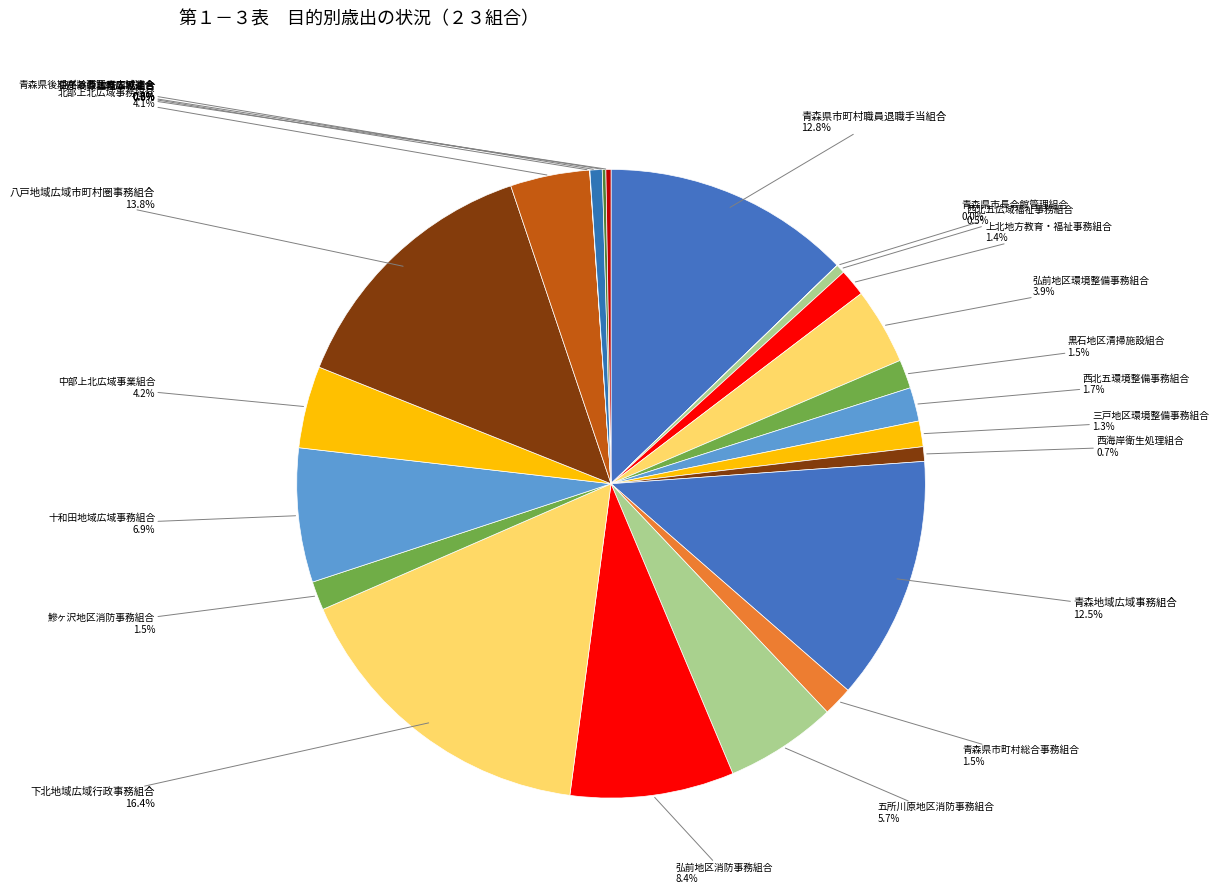

Between 中部上北広域事業組合 and 上北地方教育・福祉事務組合, which is larger?

中部上北広域事業組合